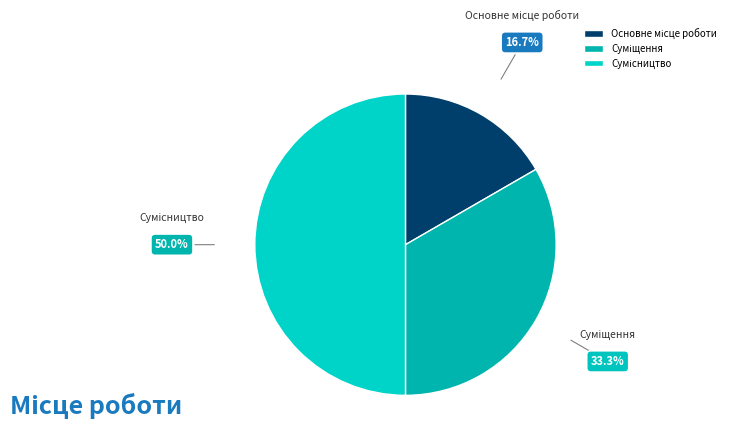

To the nearest percent, what is the difference between the Суміщення and Сумісництво slice percentages?

17%